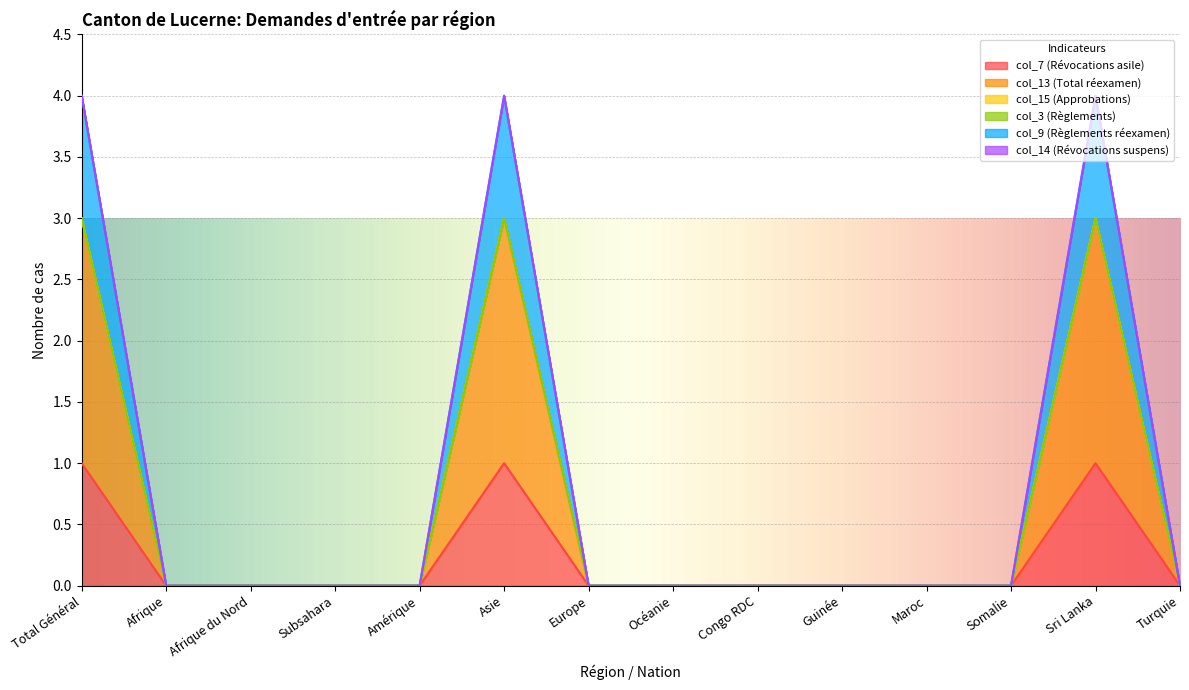

What is the average value of the col_13 (Total réexamen) series?

1